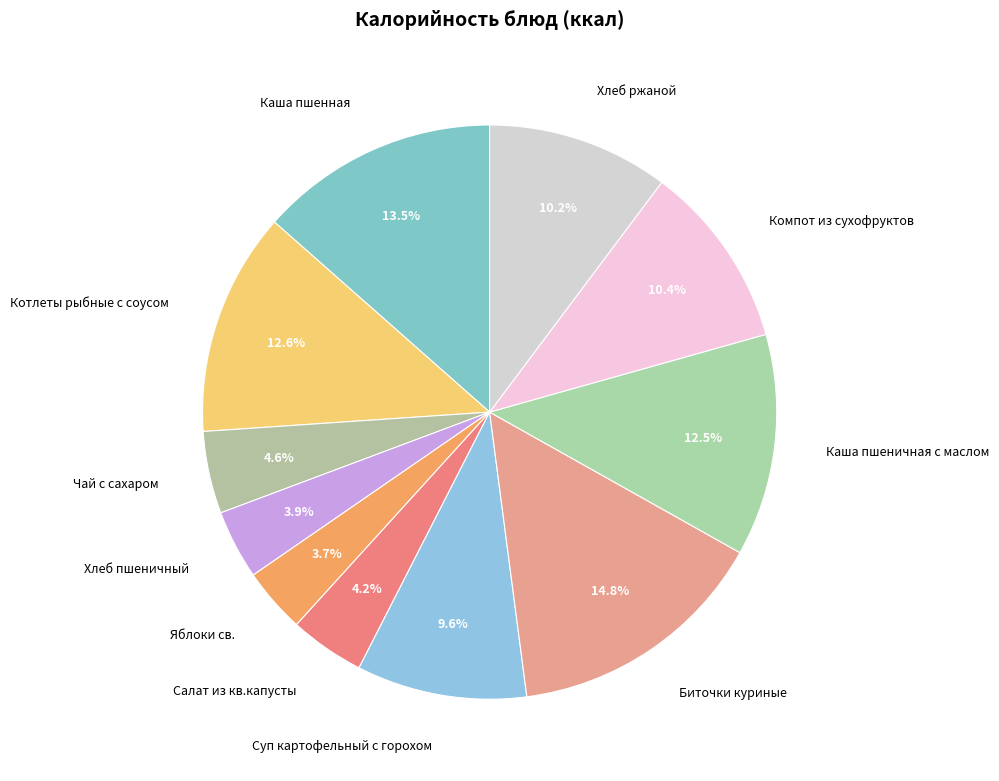

To the nearest percent, what is the difference between the largest and smallest slice percentages?

11%